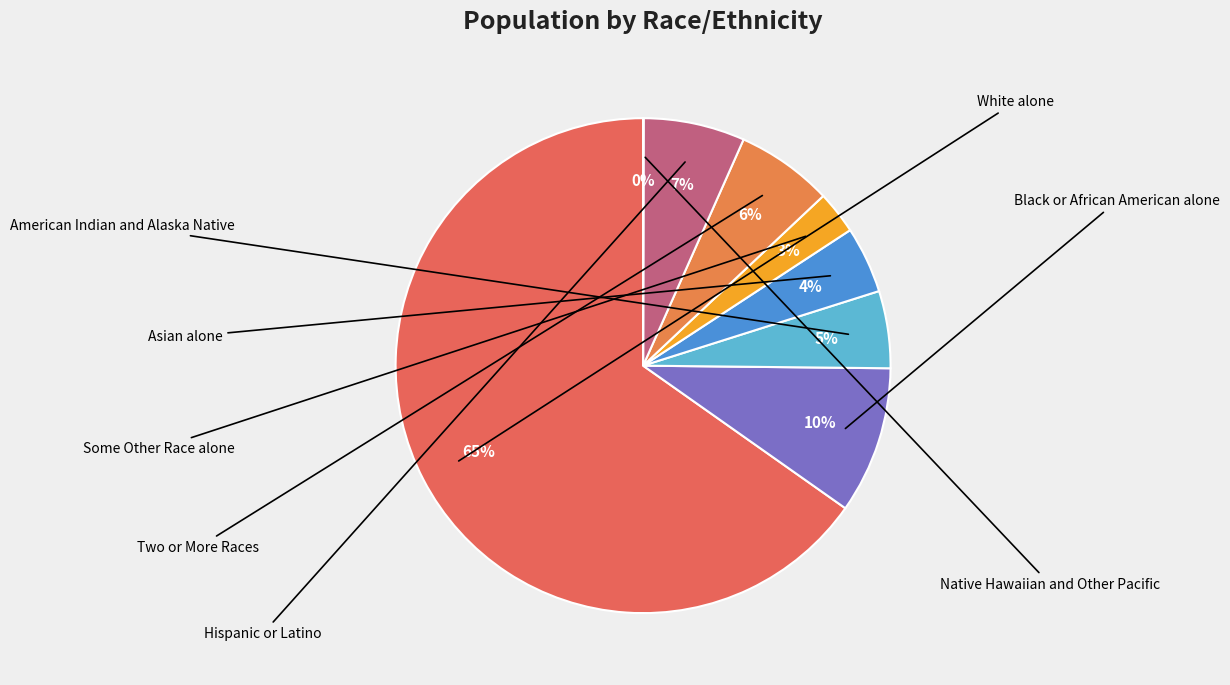

Is there any slice that represents more than half of the pie?

Yes